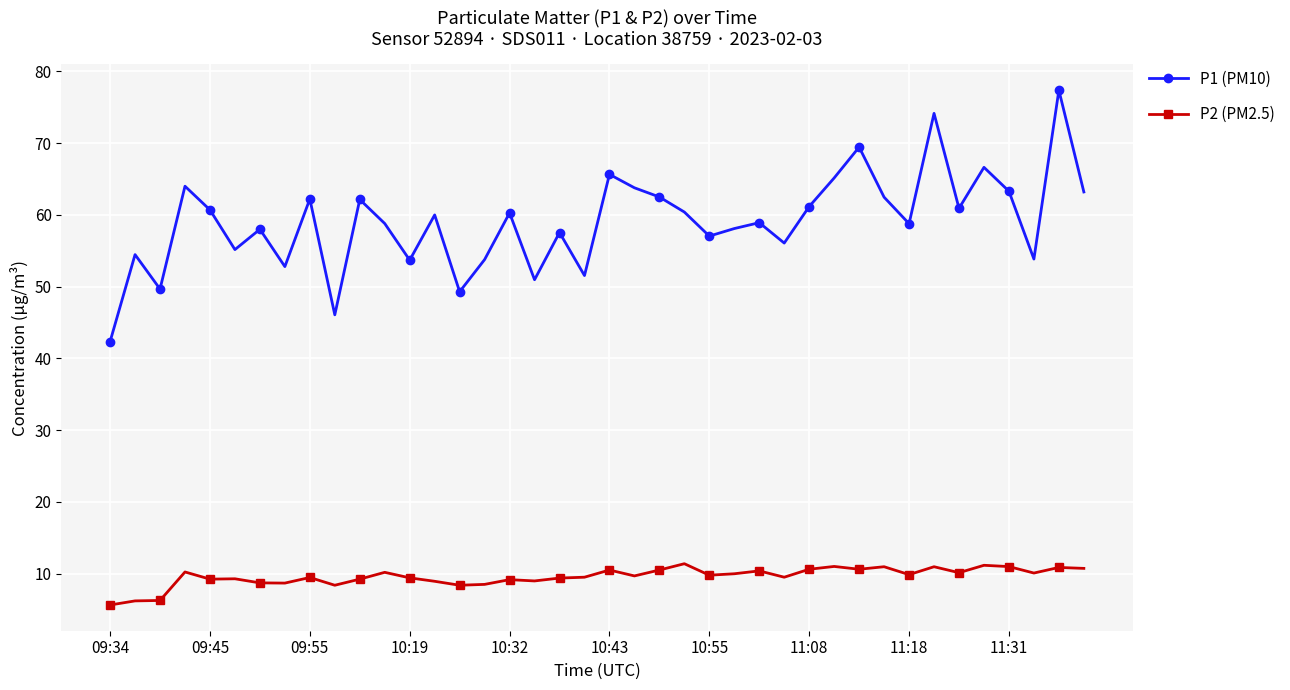

True or false: P2 (PM2.5) and P1 (PM10) intersect in this chart.

False